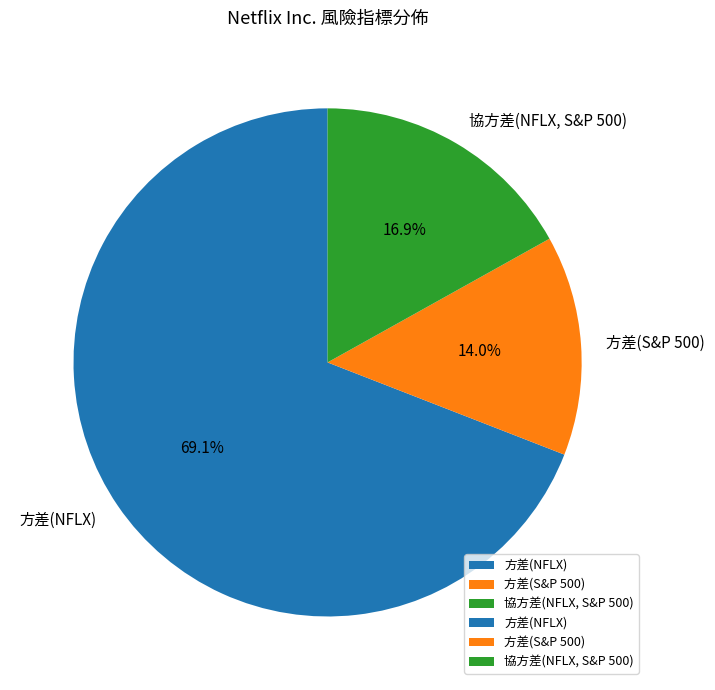

To the nearest percent, what is the difference between the 方差(S&P 500) and 方差(NFLX) slice percentages?

55%